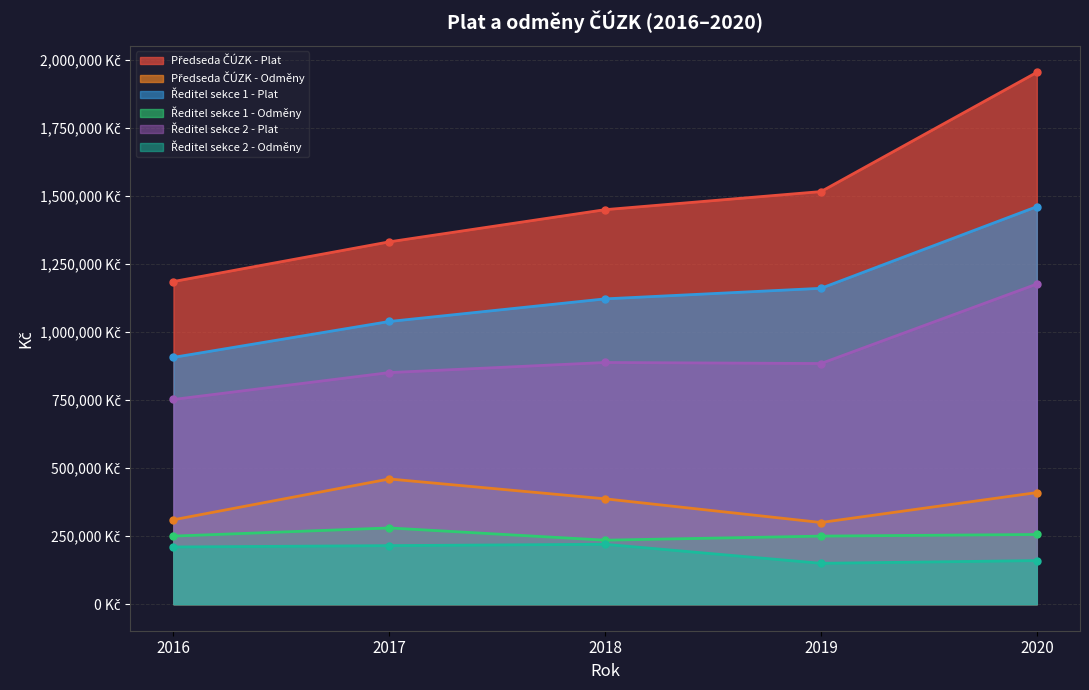

How many values in the Plat series are below 1160675?

7